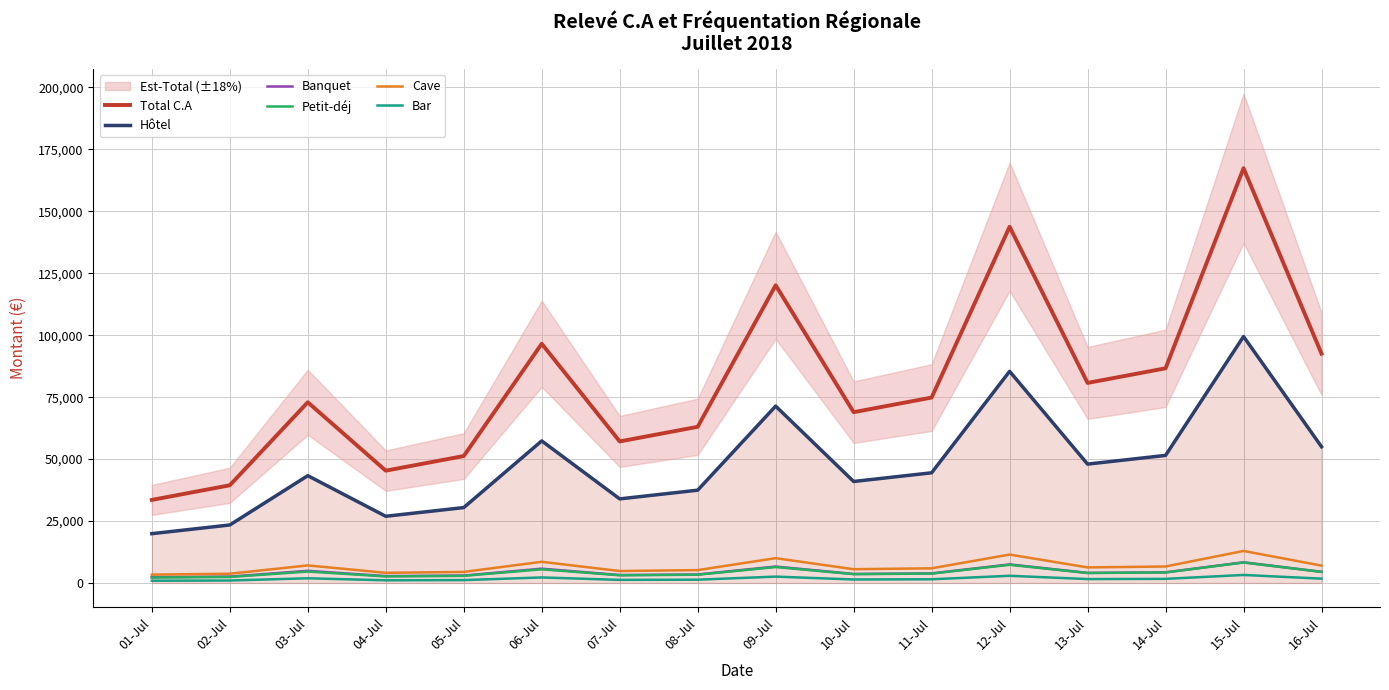

Rank the categories by Cave value from lowest to highest.

01-Jul, 02-Jul, 04-Jul, 05-Jul, 07-Jul, 08-Jul, 10-Jul, 11-Jul, 13-Jul, 14-Jul, 16-Jul, 03-Jul, 06-Jul, 09-Jul, 12-Jul, 15-Jul